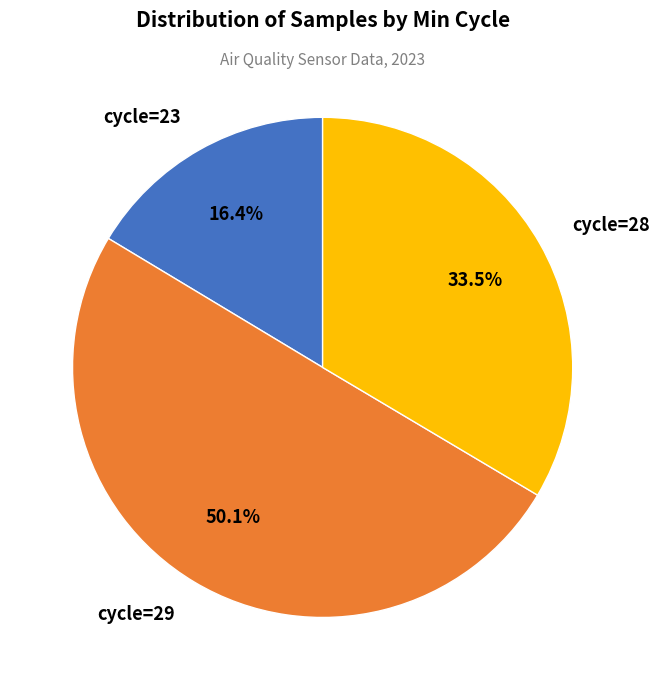

Count the number of slices in the pie.

3